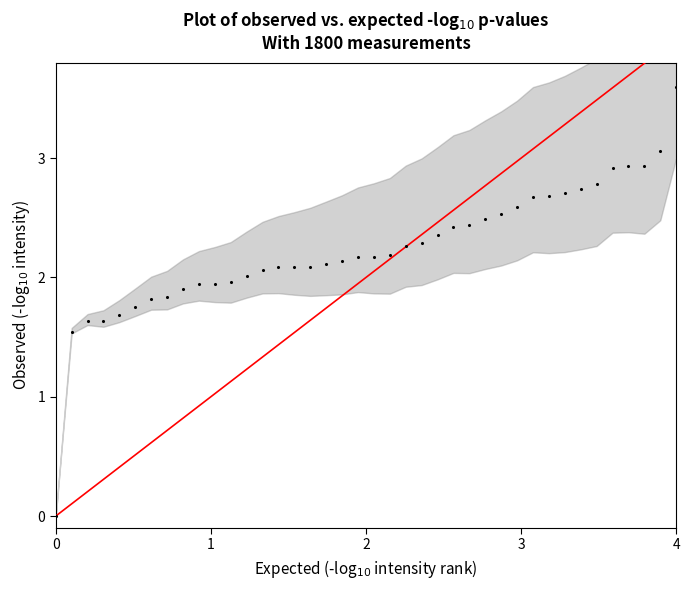

What is the range of Y values (max minus min)?

3.6